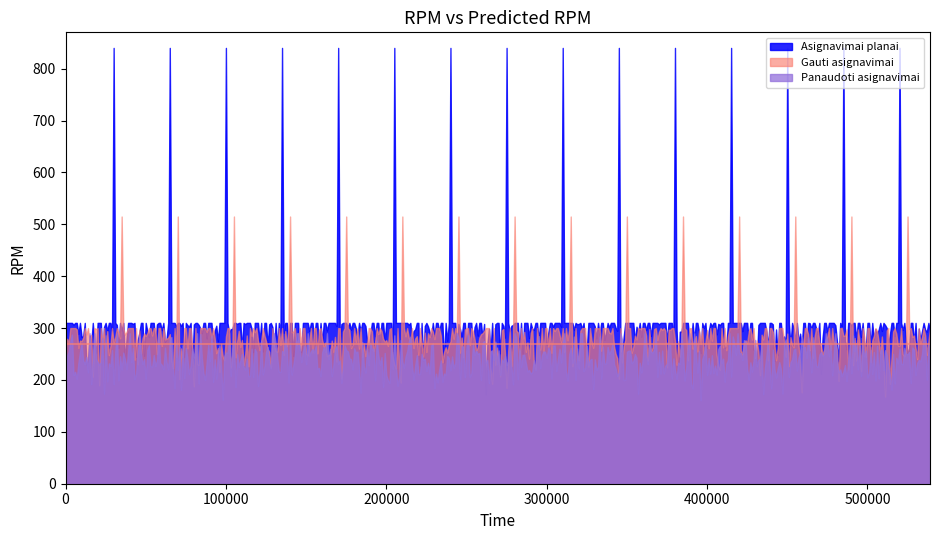

Rank the series by their maximum value, from highest to lowest.

Asignavimai planai, Gauti asignavimai, Panaudoti asignavimai